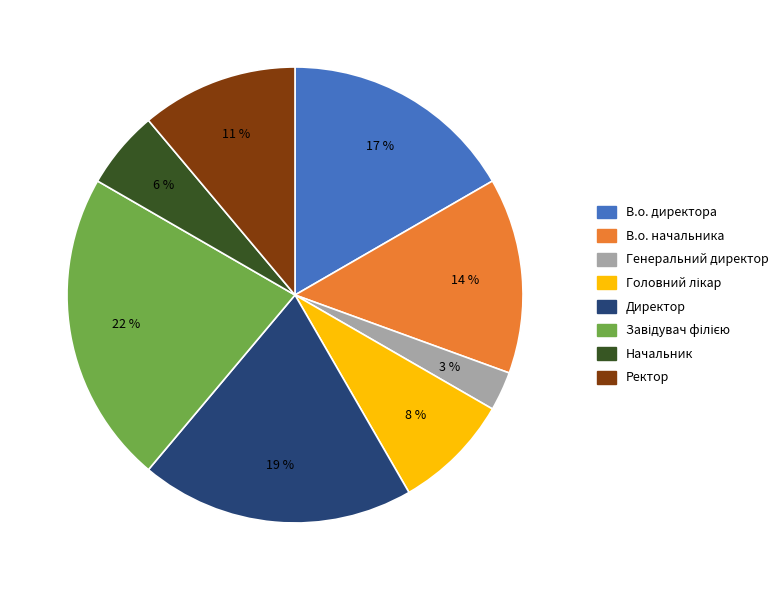

To the nearest percent, what percentage of the pie is Генеральний директор?

3%